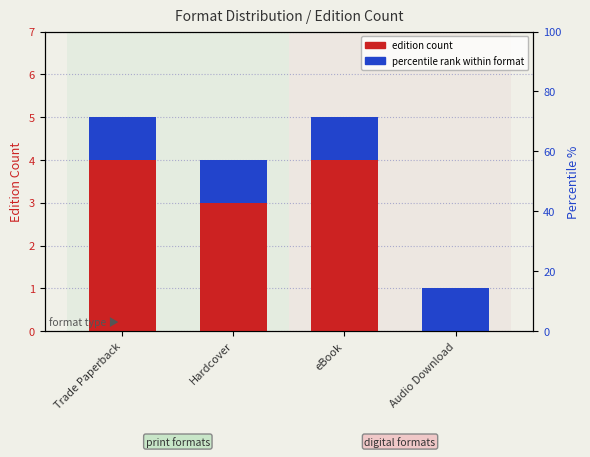

List the series in order of their overall mean, lowest first.

percentile rank within format, edition count